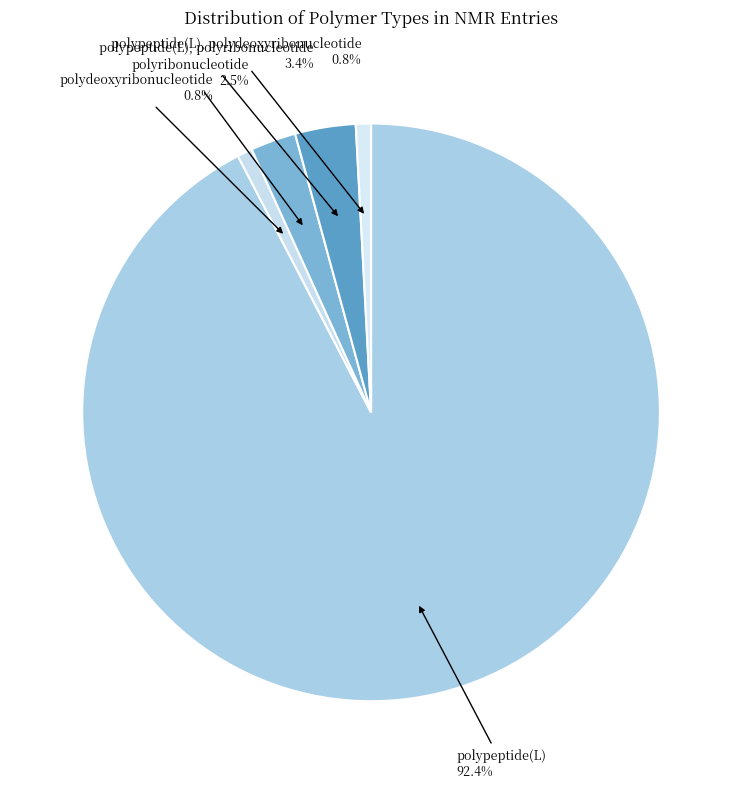

How many slices are in this pie chart?

5